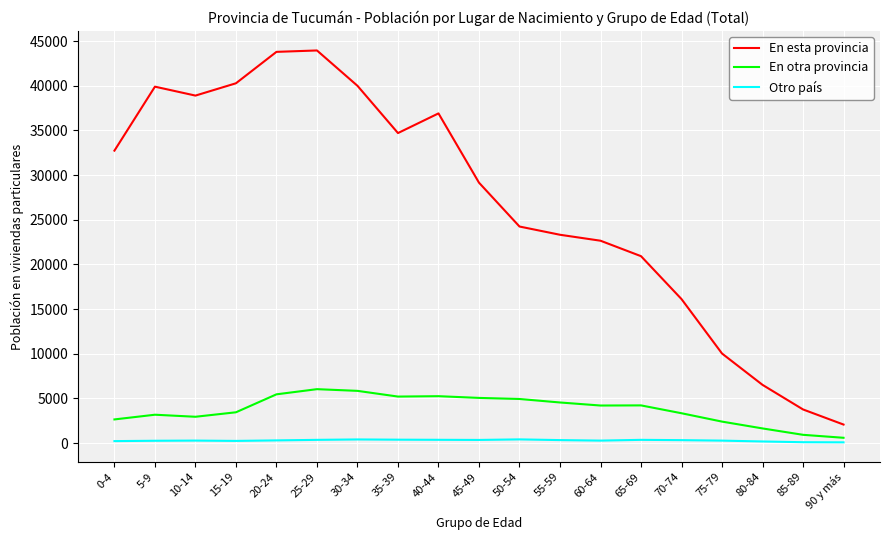

Which series has the largest total across all categories?

En esta provincia